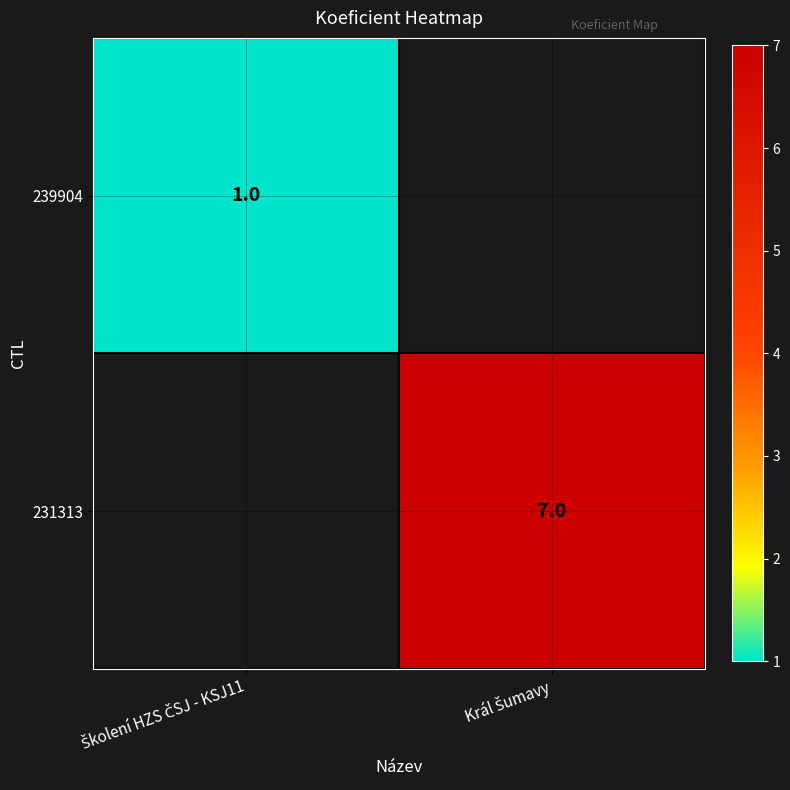

At which label does 231313 reach its minimum?

Školení HZS ČSJ - KSJ11